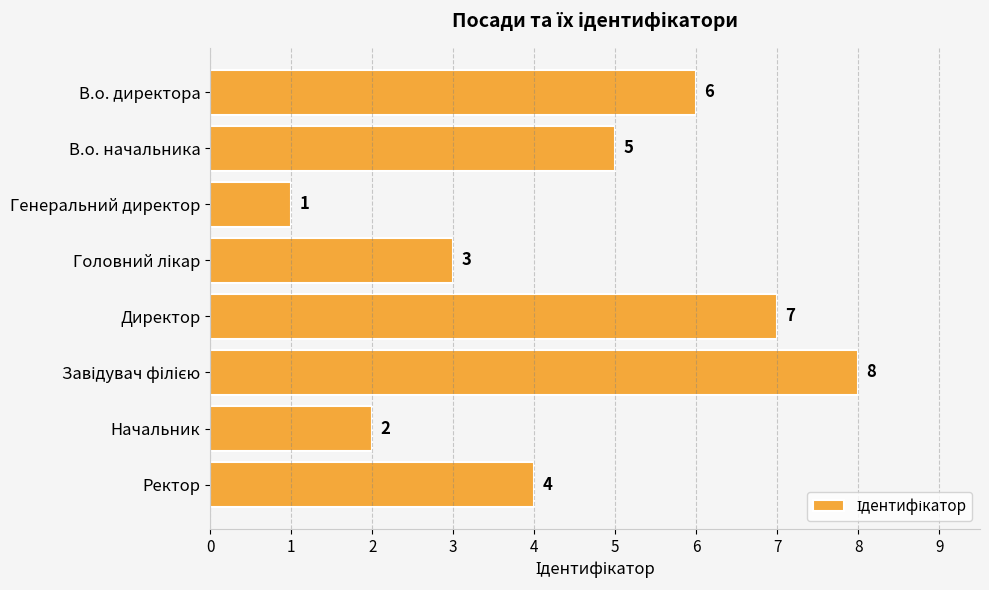

Where is the data nearest to the value 4?

Ректор